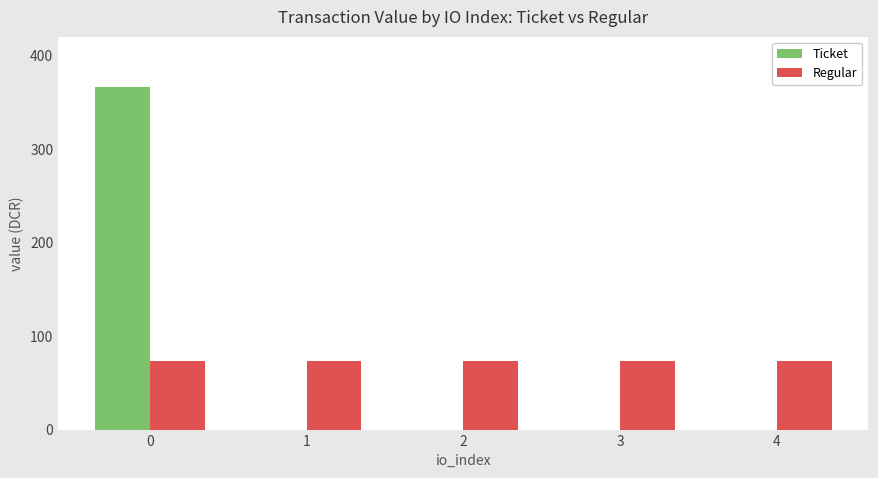

Does the chart contain stacked bars?

No